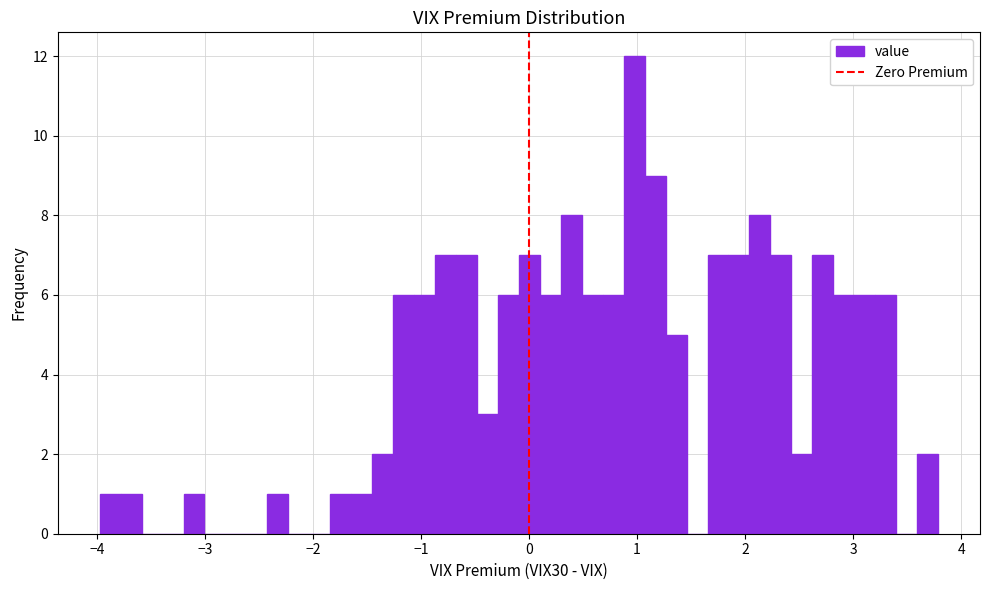

Read against the x-axis, roughly where is the centre of the tallest bar?

1.0